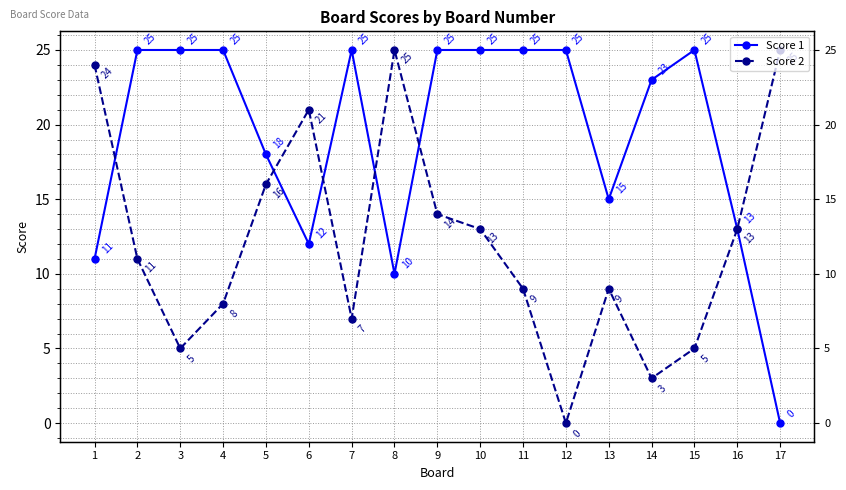

Is the value of Score 2 at 5 greater than the value of Score 1 at 17?

Yes